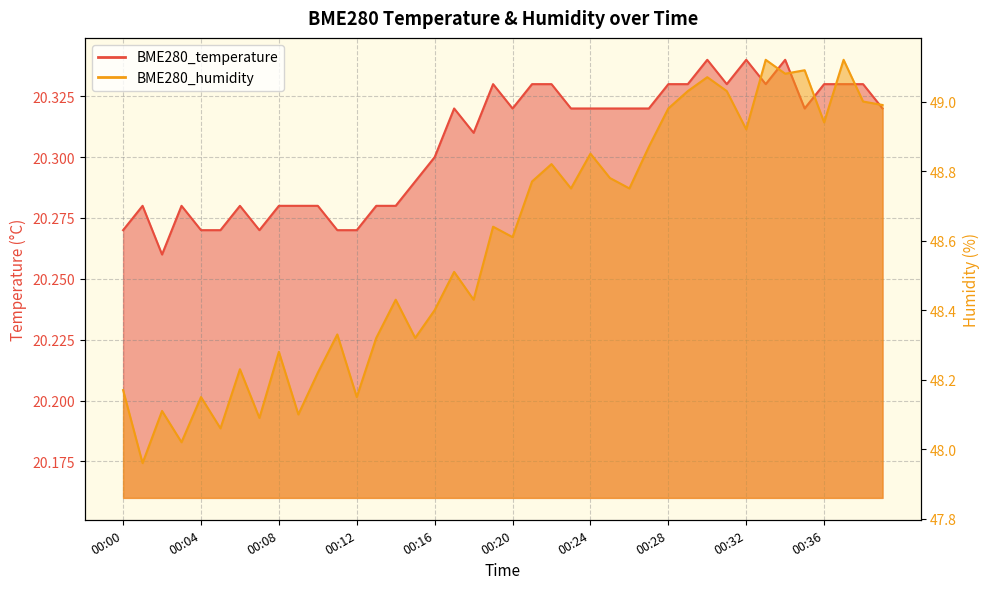

Which series has the largest total across all categories?

BME280_humidity